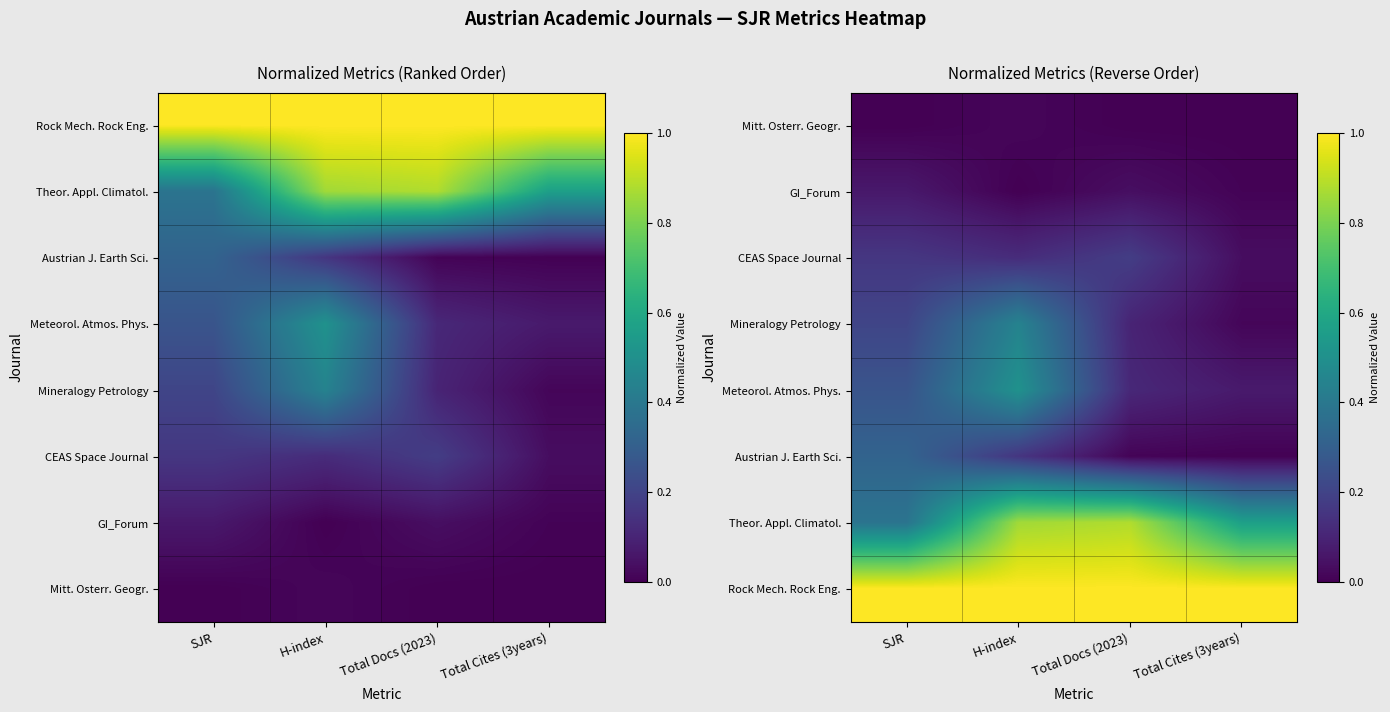

At which category does the chart reach its peak across all series?

SJR